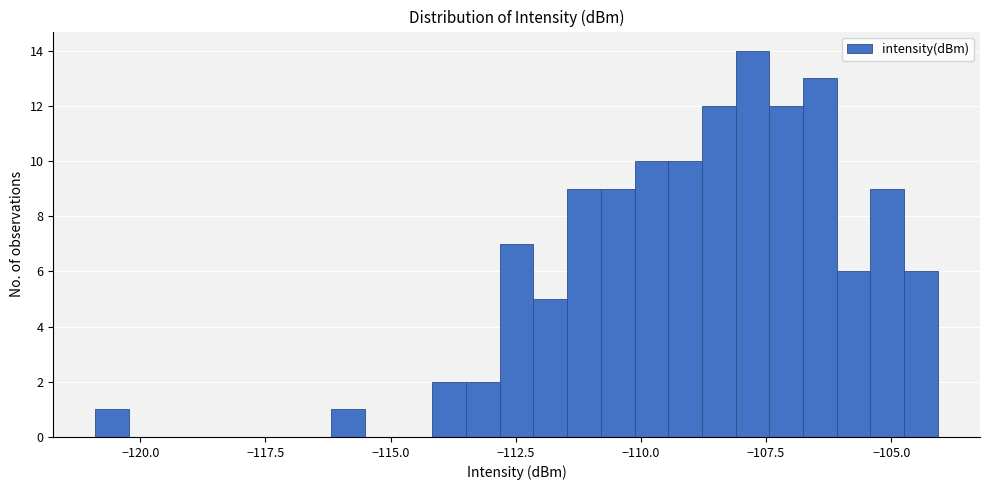

Read against the x-axis, roughly where is the centre of the tallest bar?

-108.0